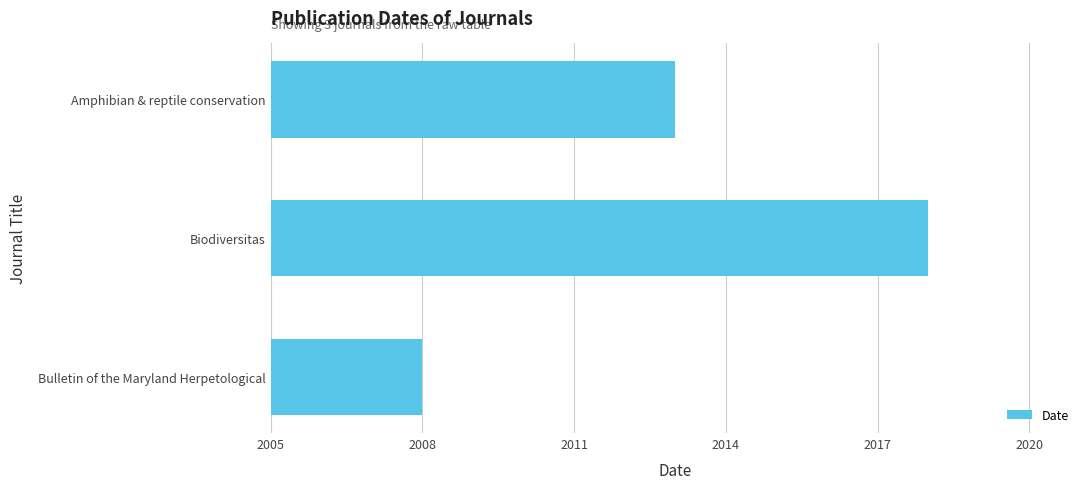

Reading top to bottom, transcribe all the data shown in this chart.

2013	2018	2008